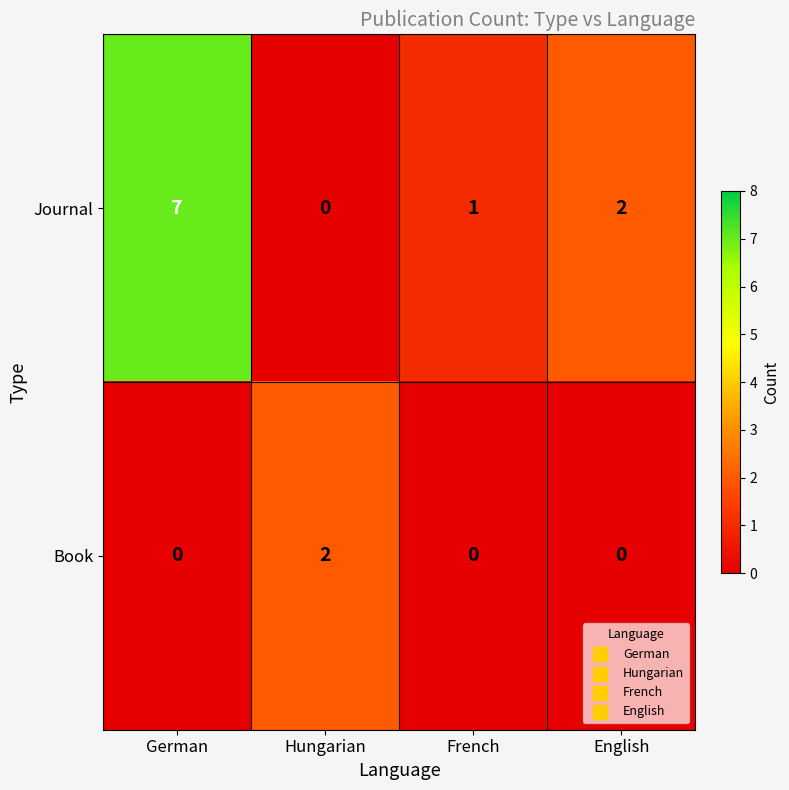

List the series in order of their peak value, lowest first.

Book, Journal